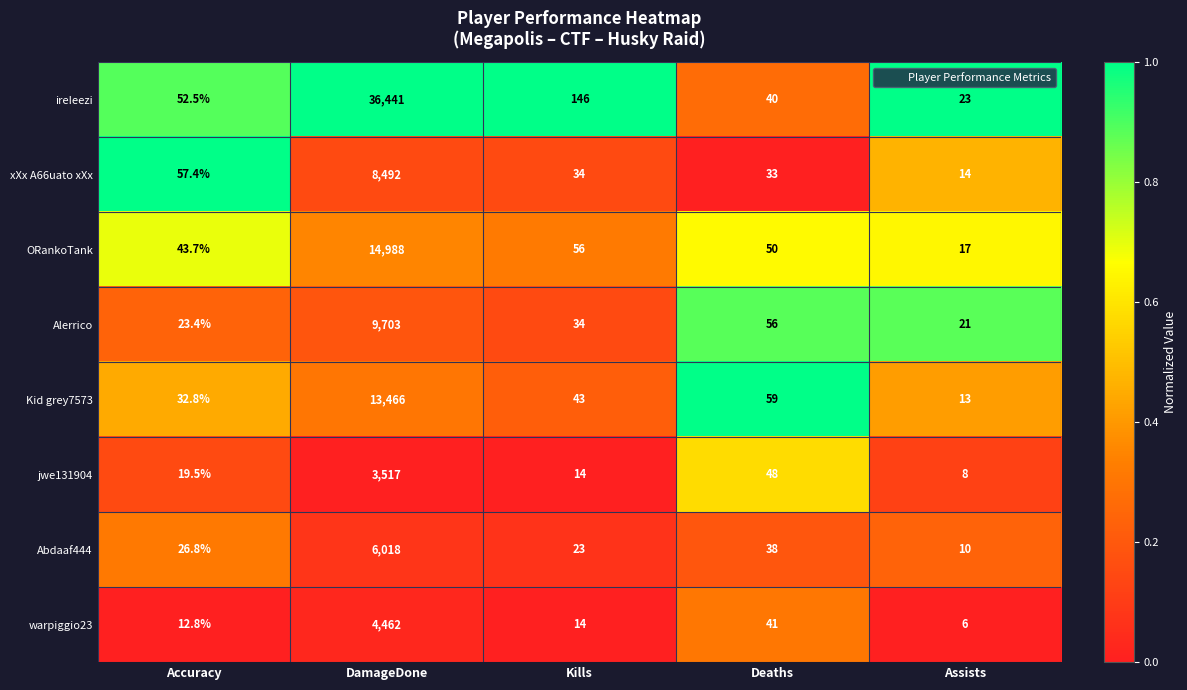

What is the approximate value of jwe131904 at Kills?

14.0